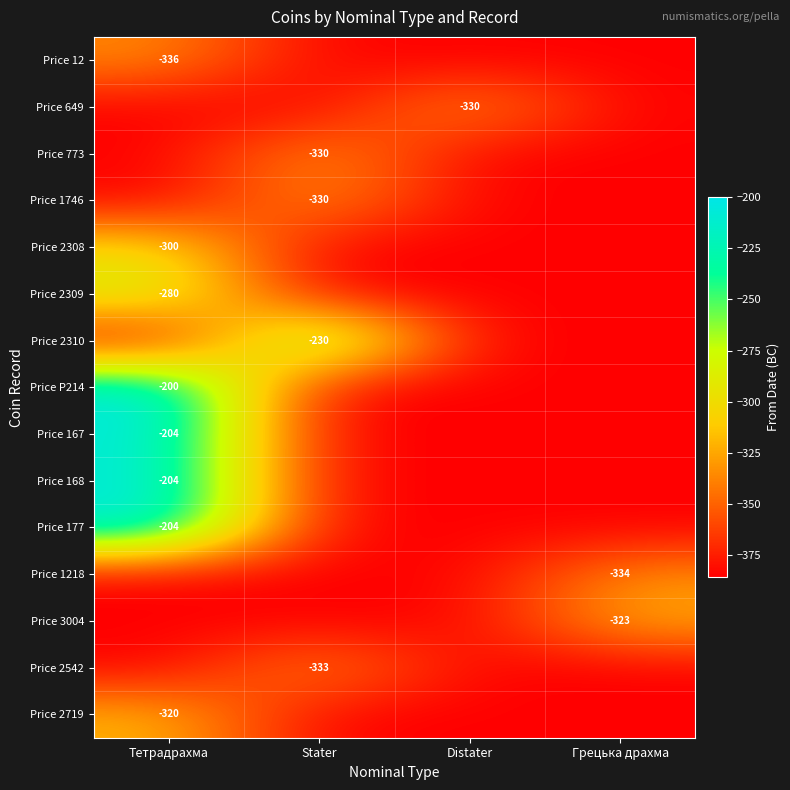

True or false: Price 2309 has a value of -280 at Тетрадрахма.

True